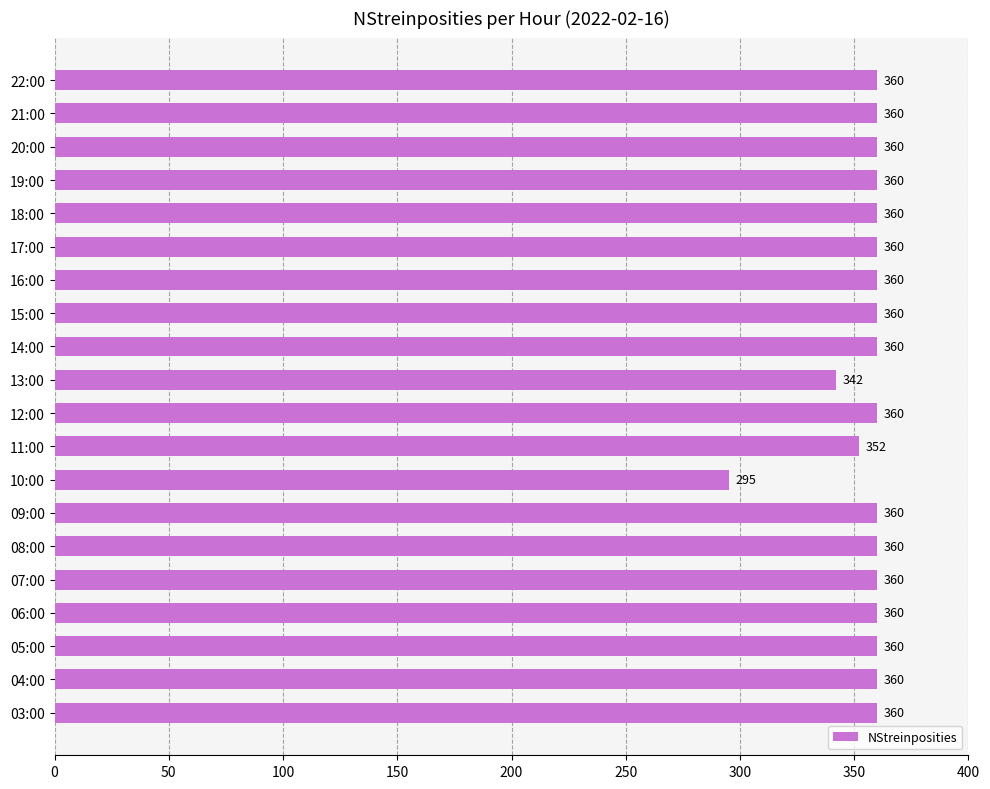

Is it true that the value at 11:00 is 352?

True